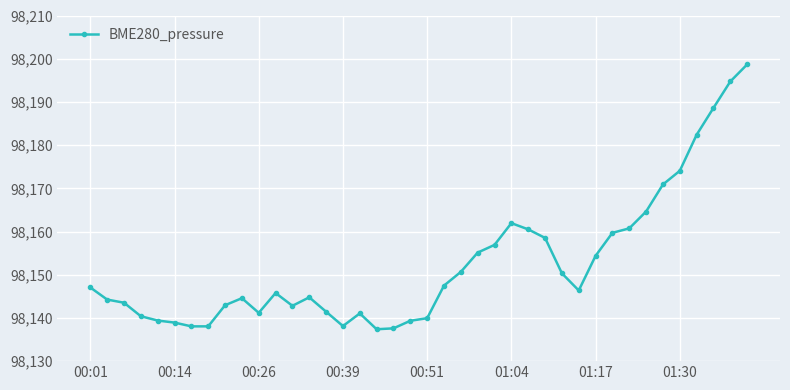

True or false: there are more than 1 points higher than both neighbors.

True